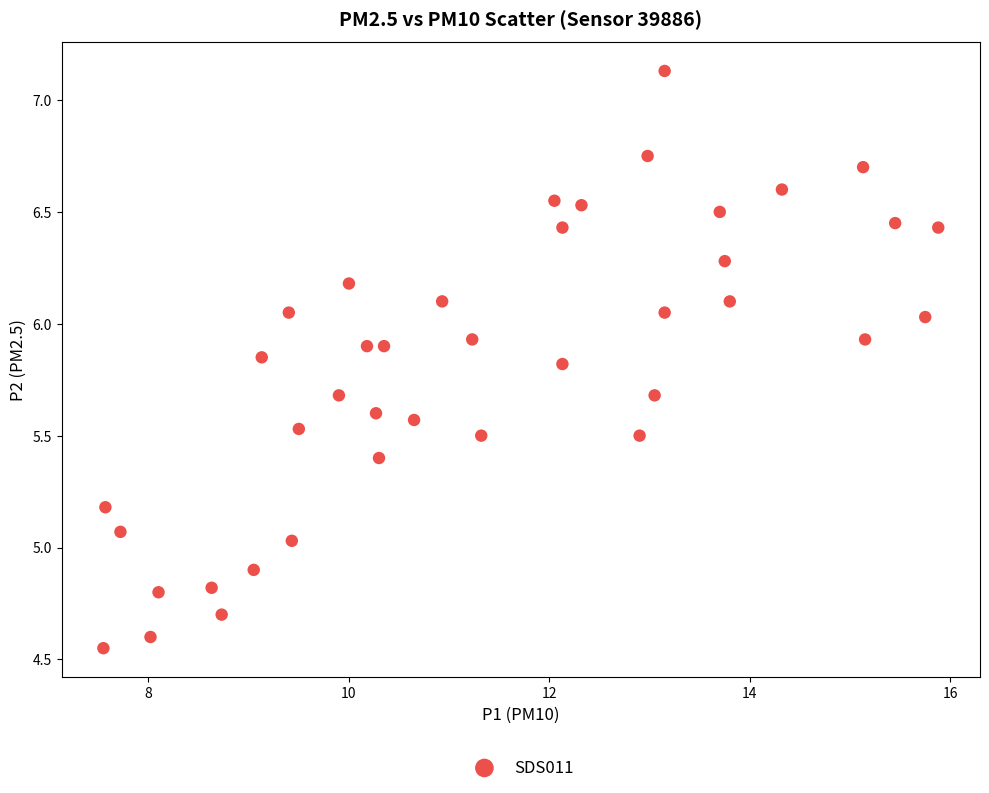

What is the range of X values (max minus min)?

8.3